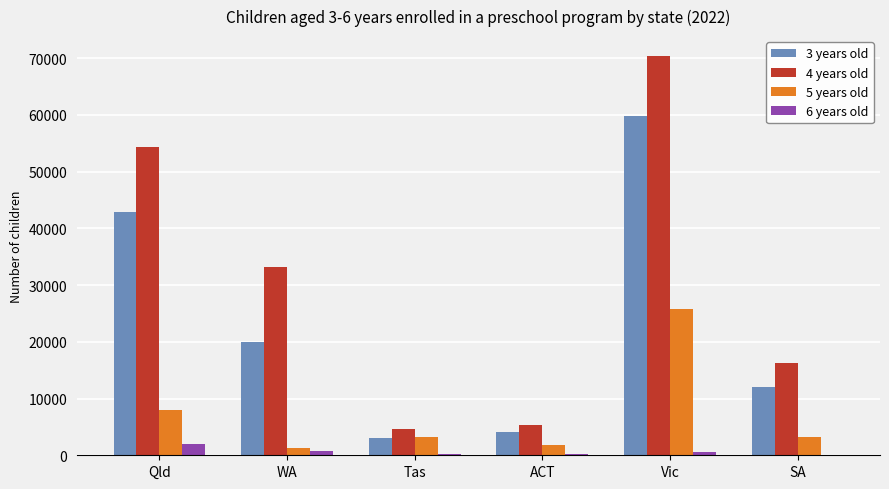

Is the value of 6 years old at Qld greater than the value of 3 years old at WA?

No